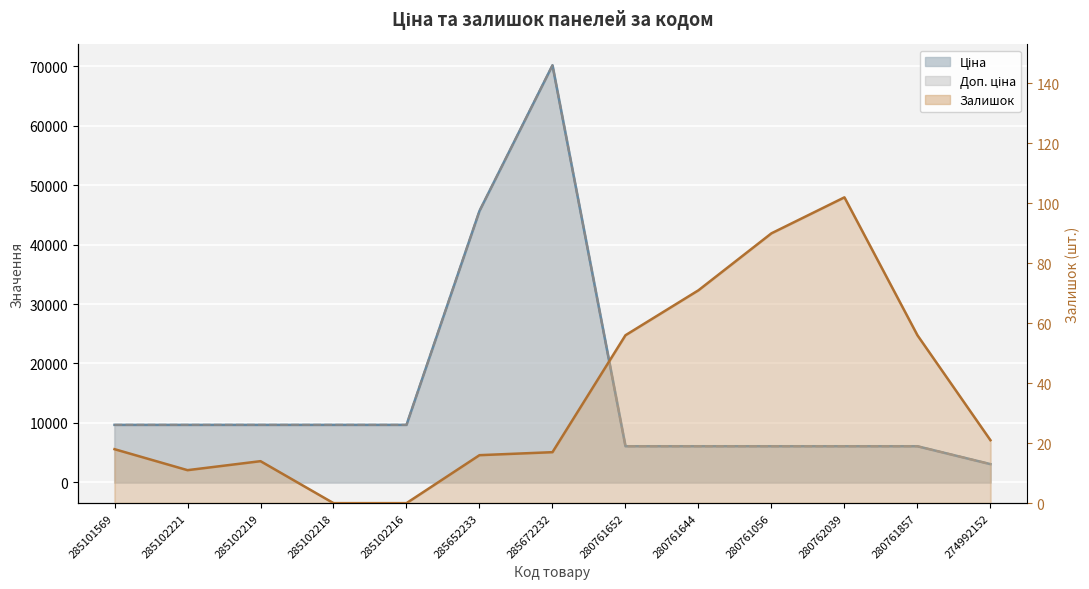

True or false: Доп. ціна and Залишок cross at least once.

False